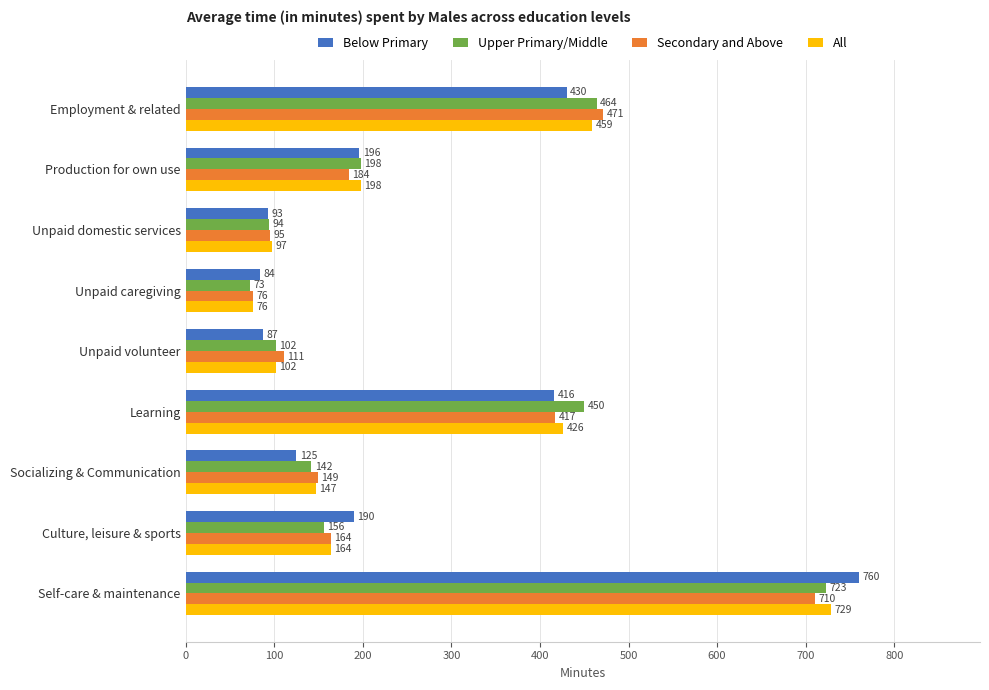

Rank the categories by Upper Primary/Middle value from highest to lowest.

Self-care & maintenance, Employment & related, Learning, Production for own use, Culture, leisure & sports, Socializing & Communication, Unpaid volunteer, Unpaid domestic services, Unpaid caregiving